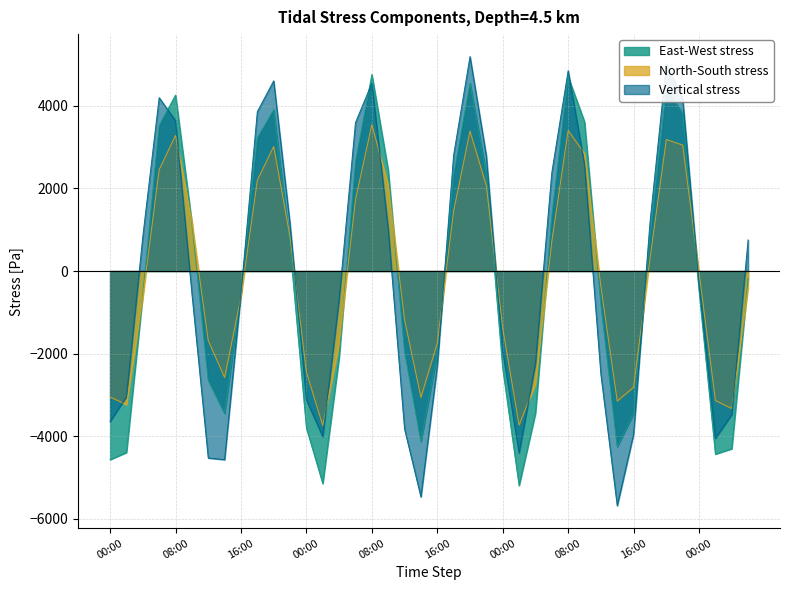

Where does the Vertical stress series first go above -309?

04:00